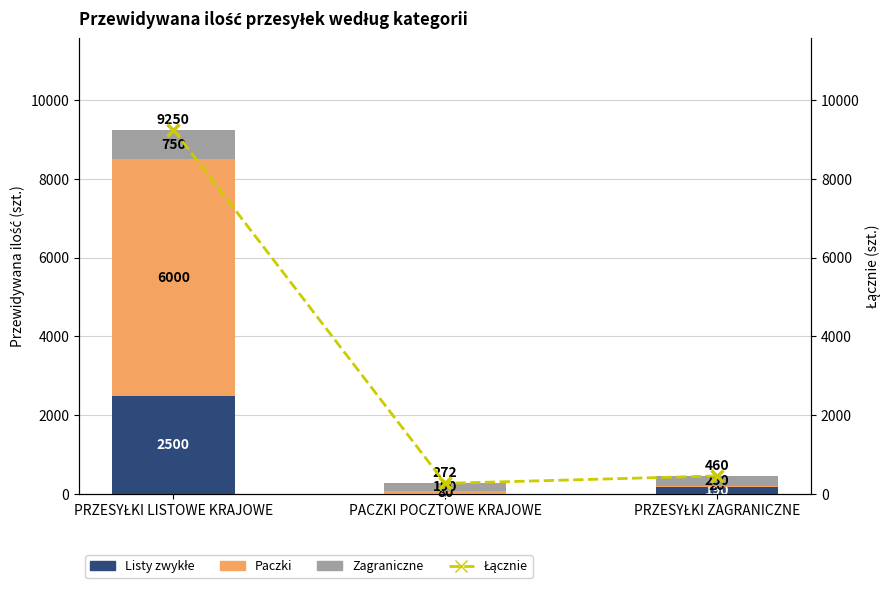

At PACZKI POCZTOWE KRAJOWE, list the series in order from smallest to largest.

Manufacturing, Trade, Other Services, Total Quantity